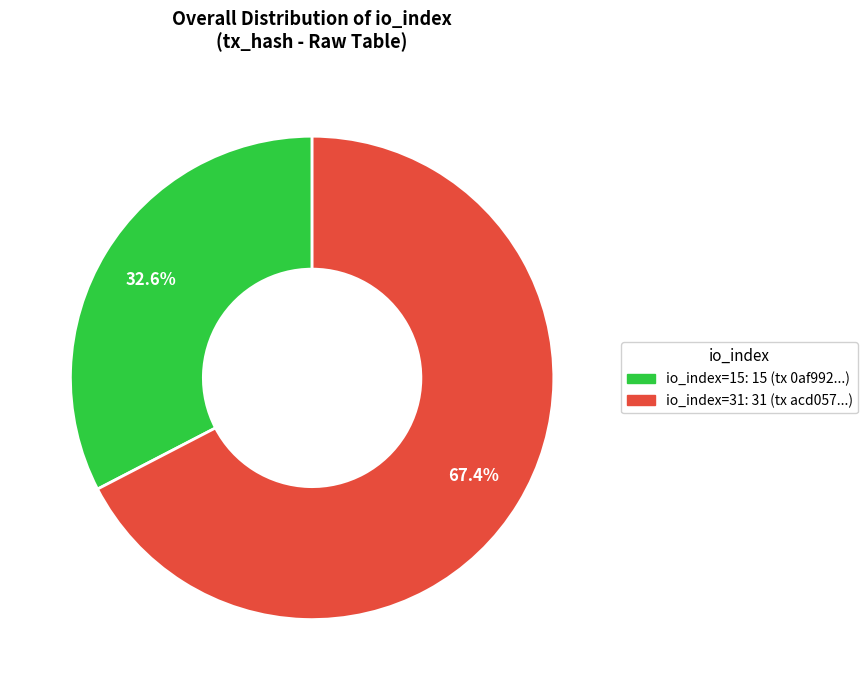

Is there any slice that represents more than half of the pie?

Yes